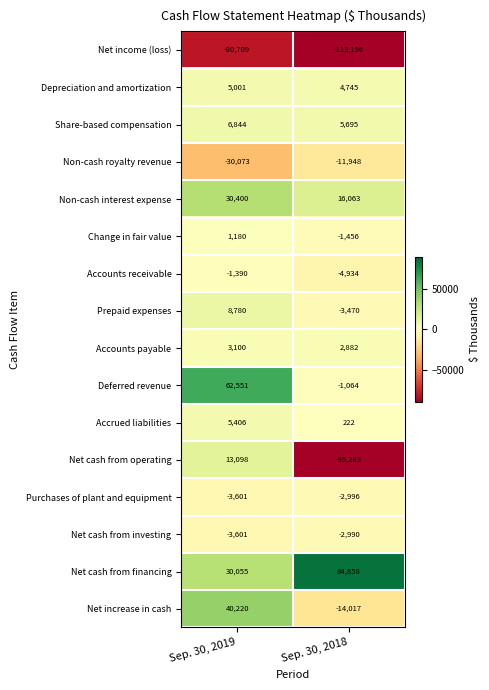

At which label does Change in fair value reach its peak?

Sep. 30, 2019